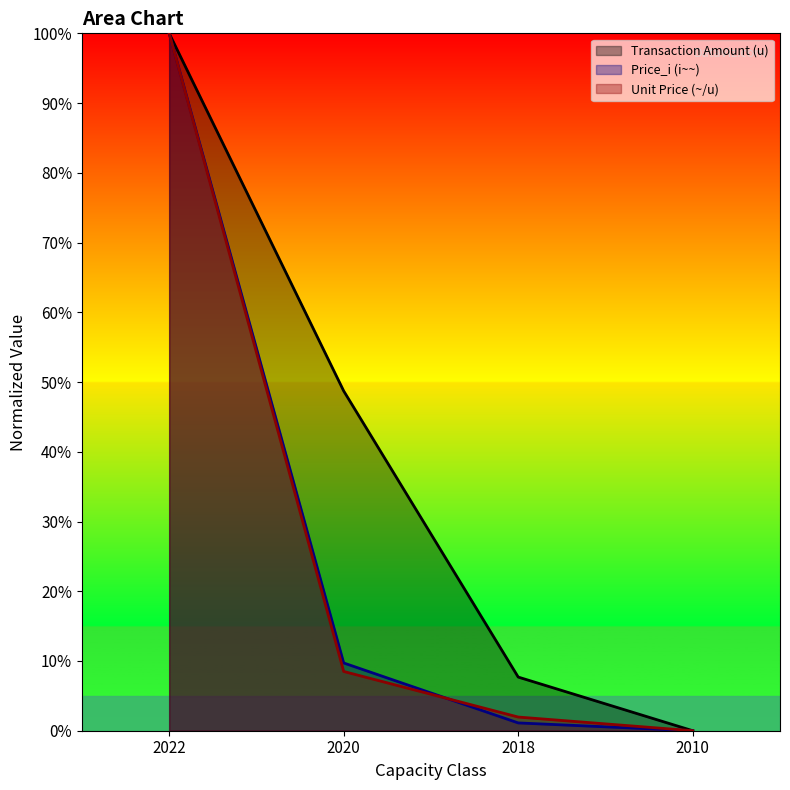

At which category does the chart reach its minimum across all series?

2010